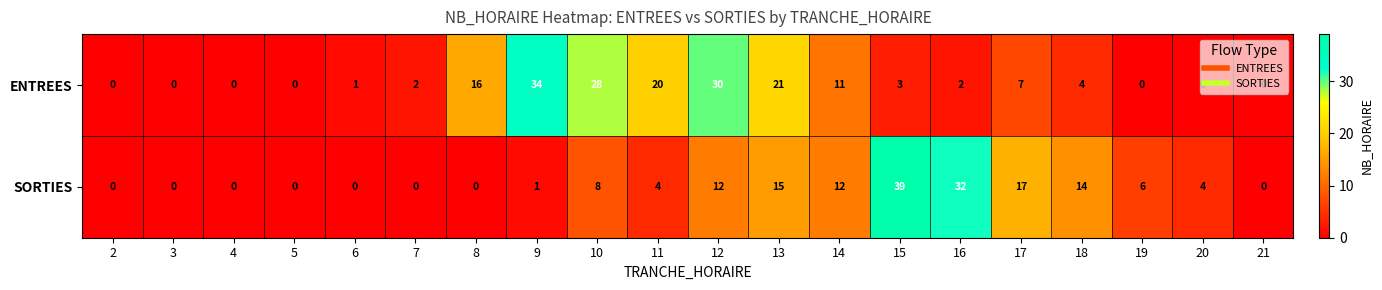

What value does the ENTREES series have at 14, to the nearest 10?

10